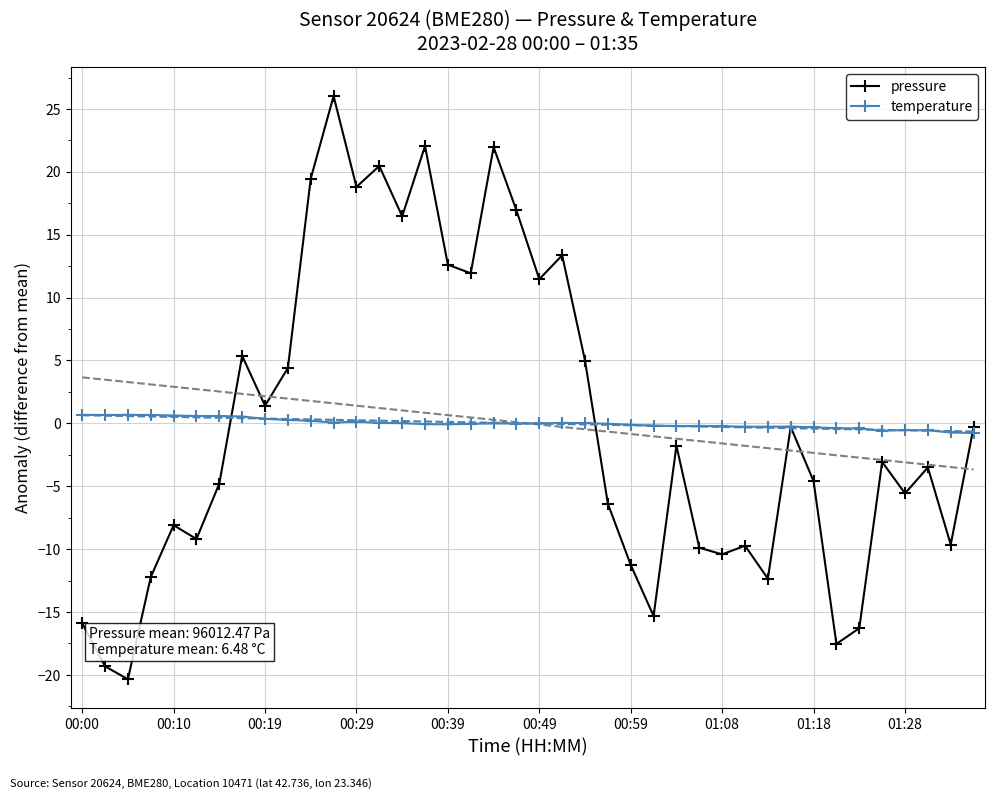

Where is pressure nearest to the value 2?

00:19